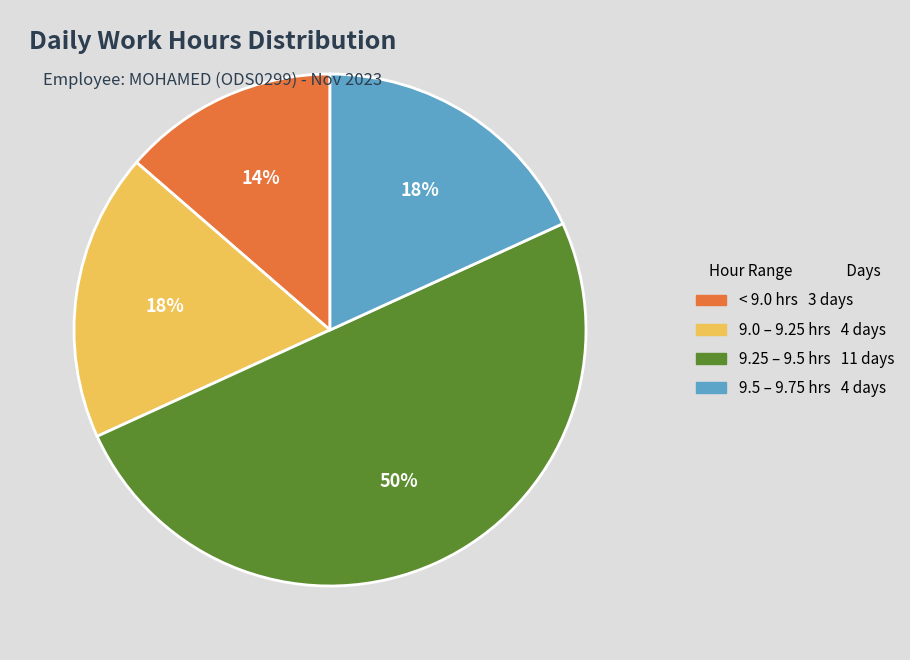

To the nearest percent, what is the difference between the largest and smallest slice percentages?

36%